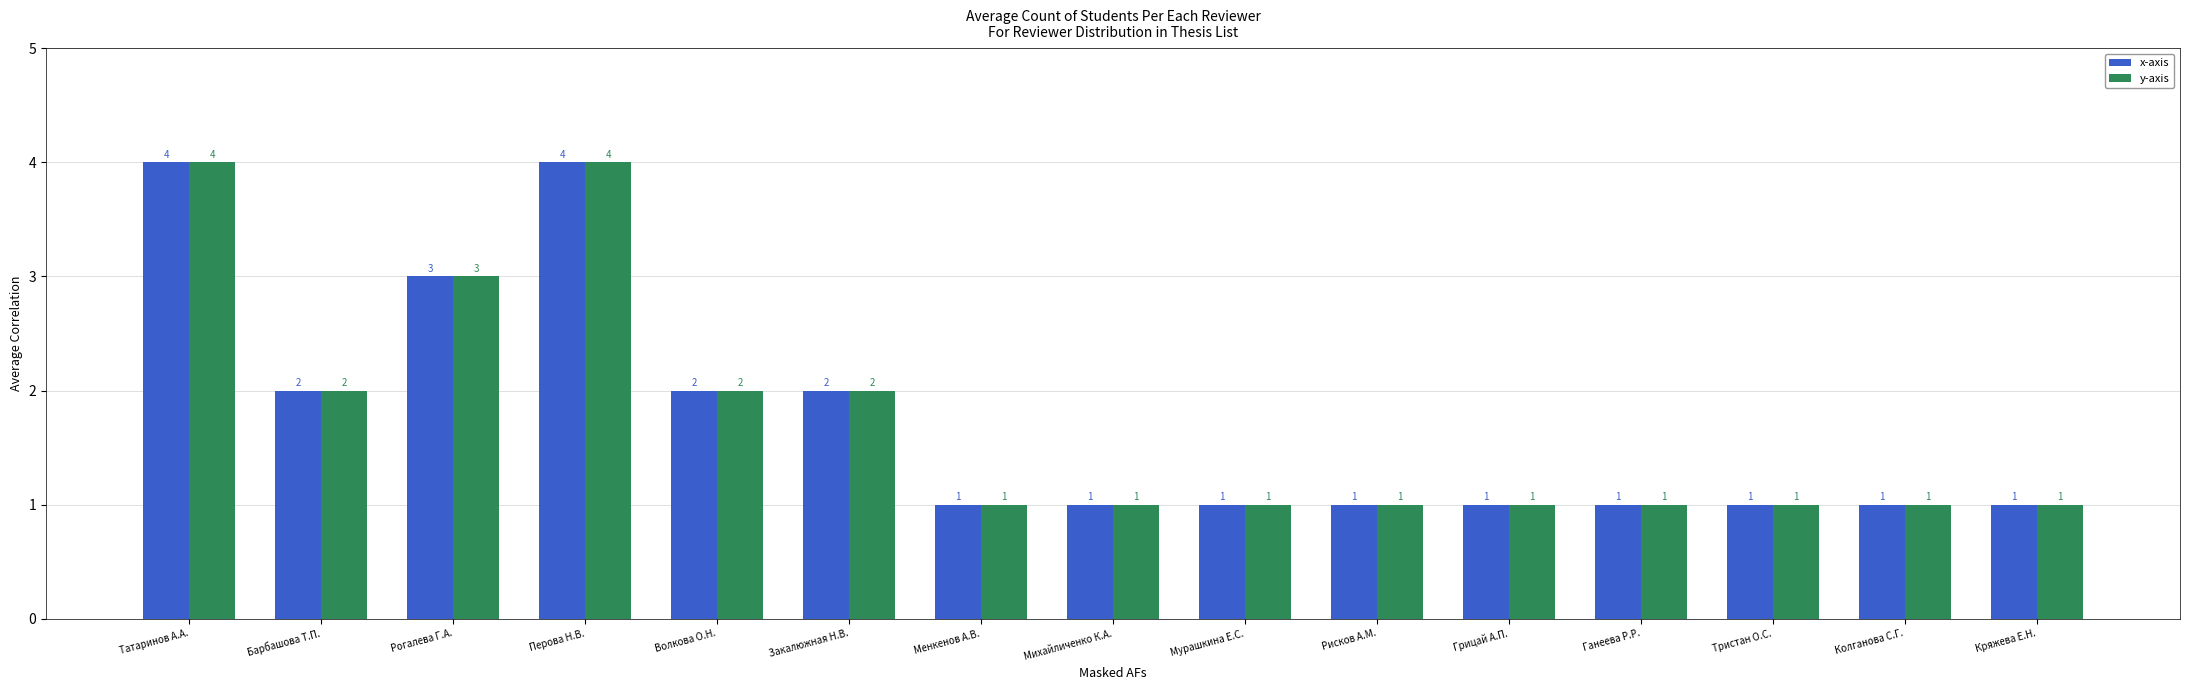

What is the highest value of the x-axis series?

4